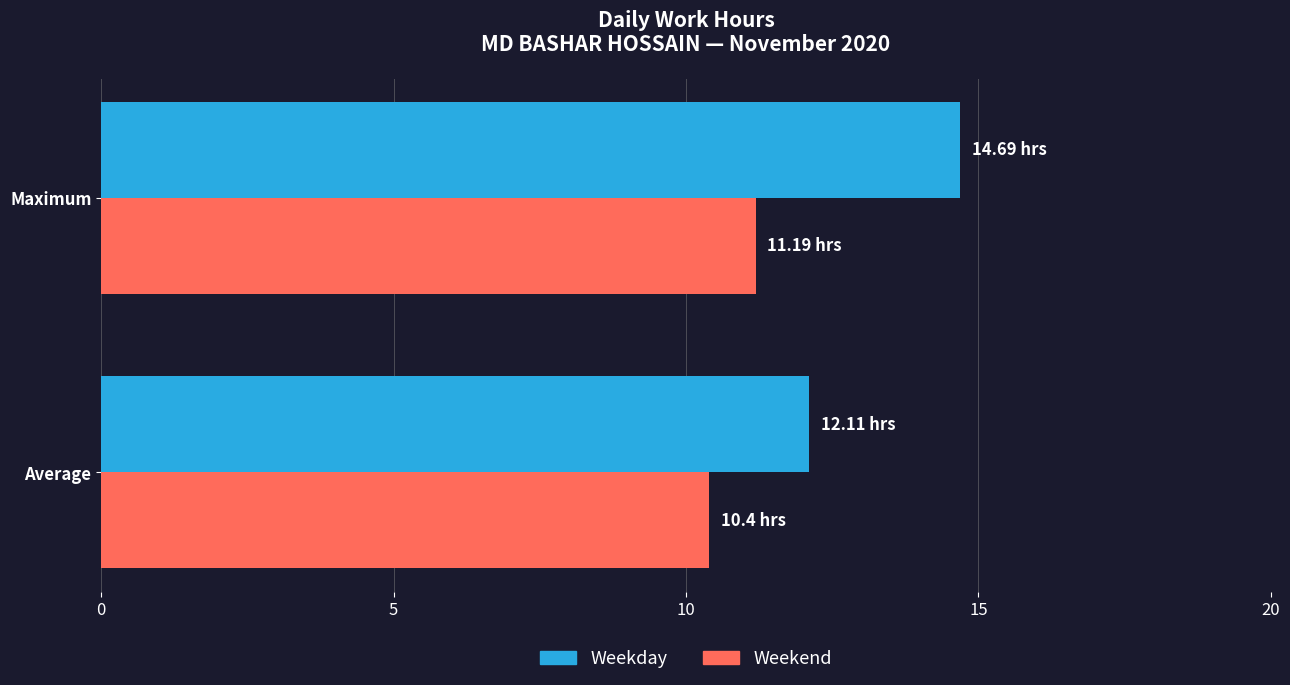

At which label is Weekday closest to 13?

Average